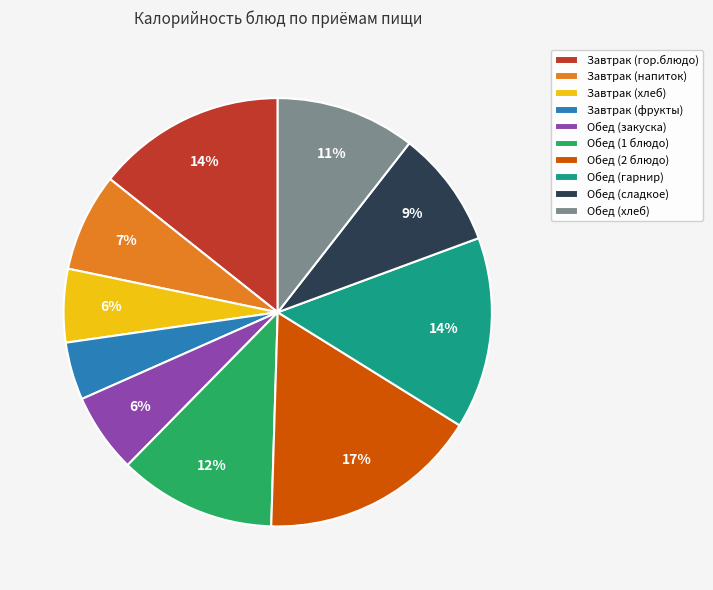

Between Завтрак (гор.блюдо) and Обед (1 блюдо), which is larger?

Завтрак (гор.блюдо)